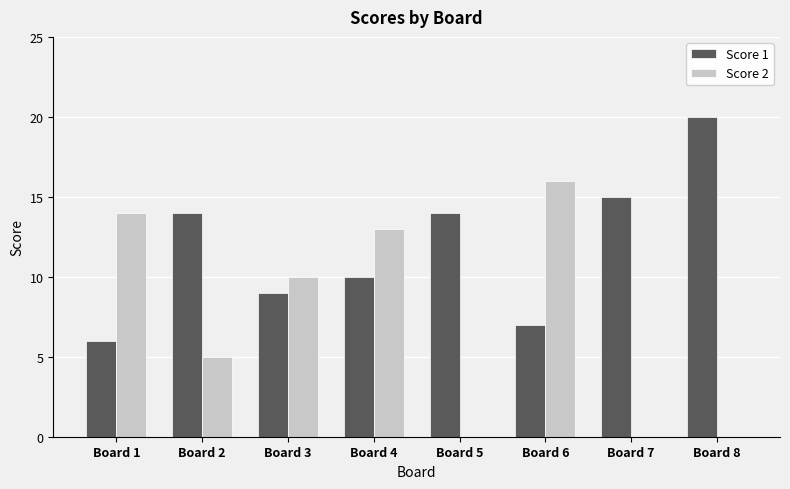

Which series changed the most between Board 3 and Board 6?

Score 2